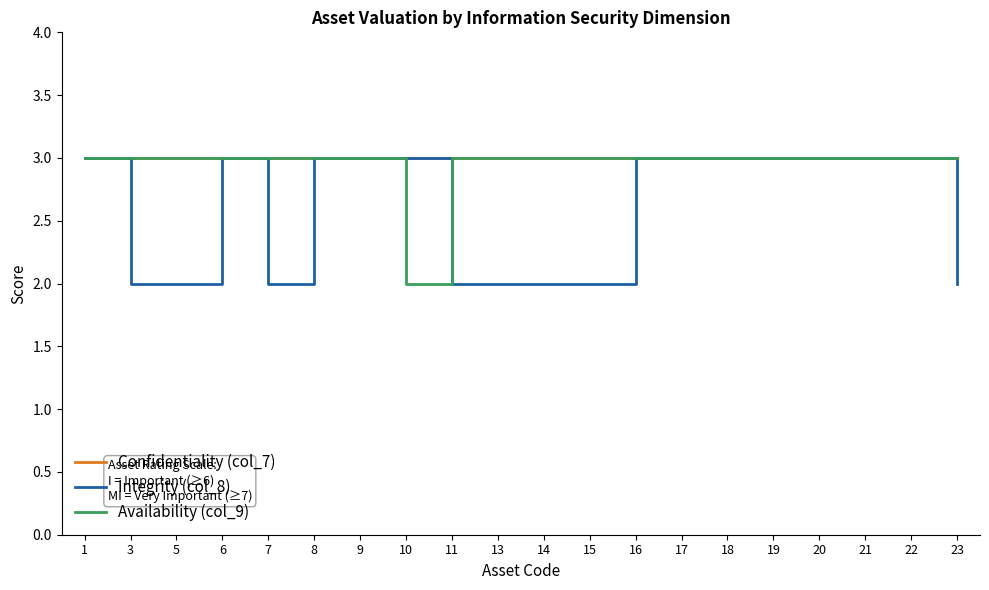

What value does the Availability (col_9) series have at 19?

3